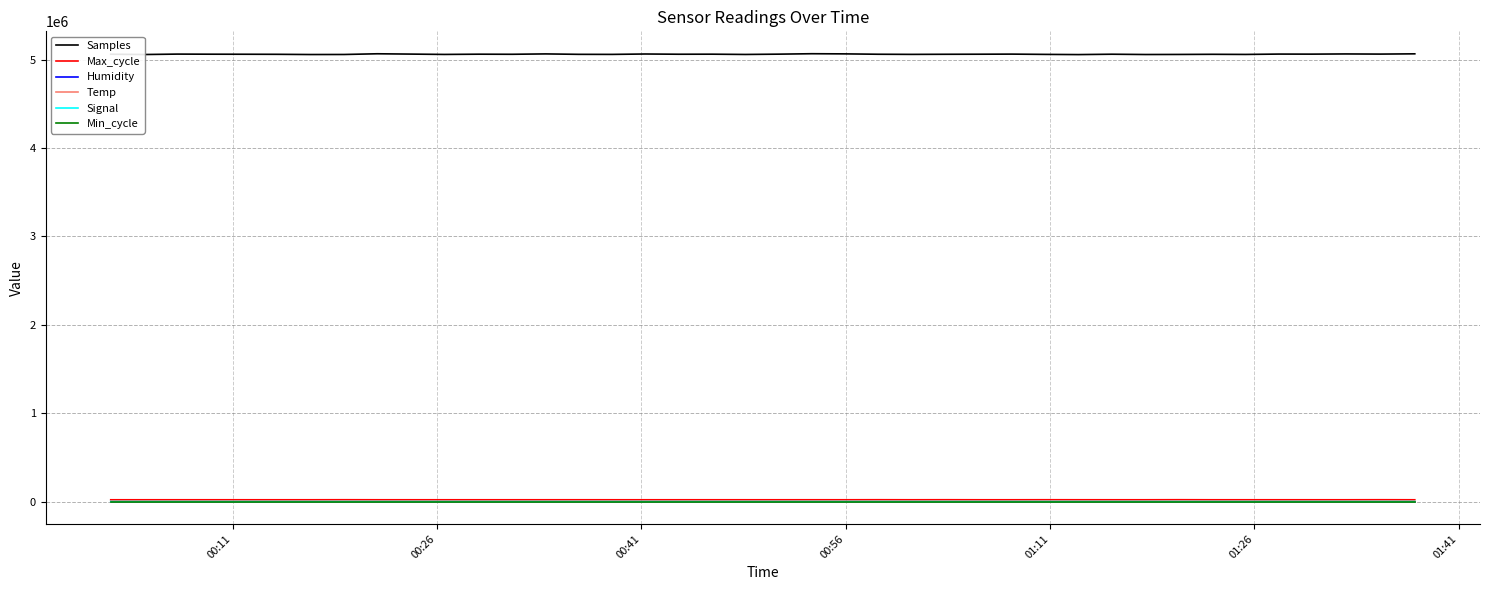

Which series has the largest range (max minus min)?

Samples